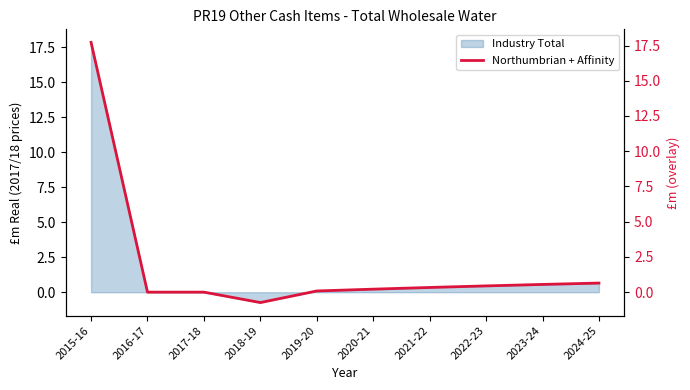

What is the change in value from 2015-16 to 2021-22?

-17.4